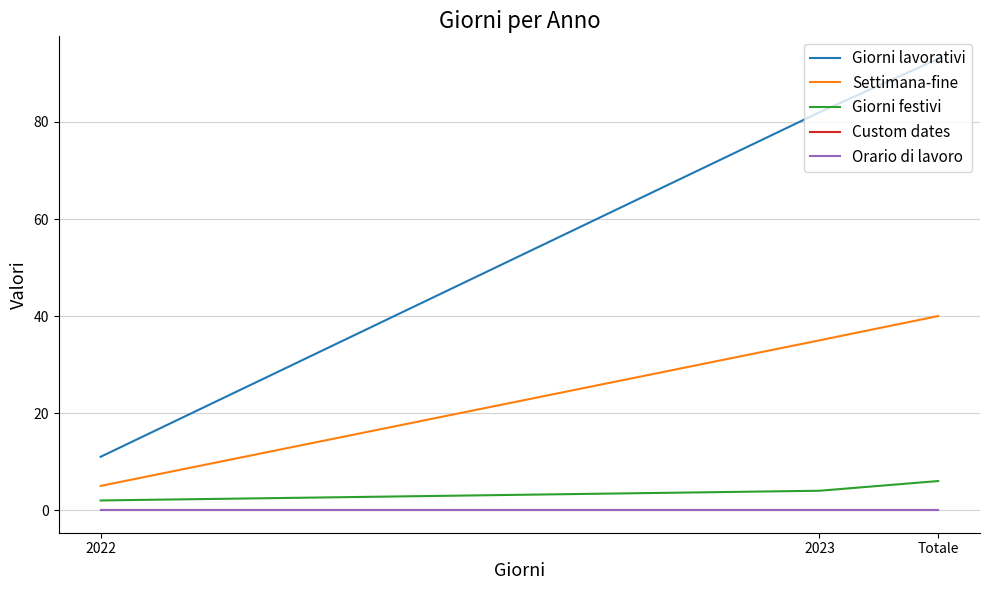

Rank the categories by Custom dates value from lowest to highest.

2022, 2023, Totale